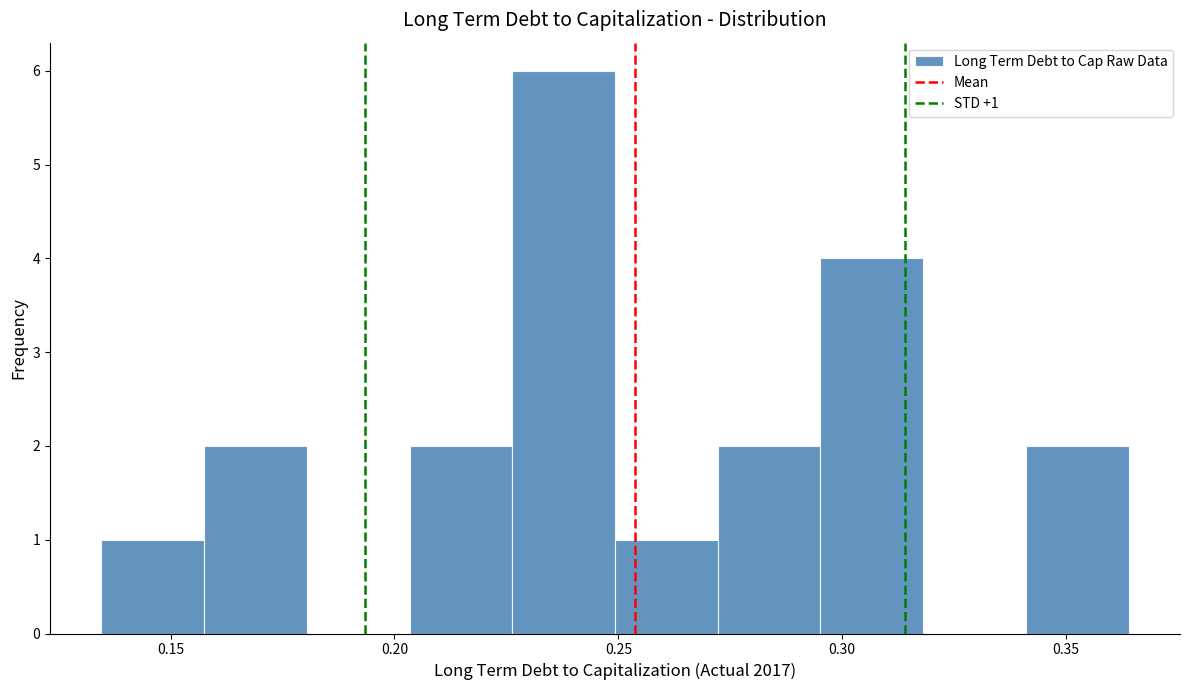

Over which range of the x-axis is the bar tallest?

0.225 to 0.250